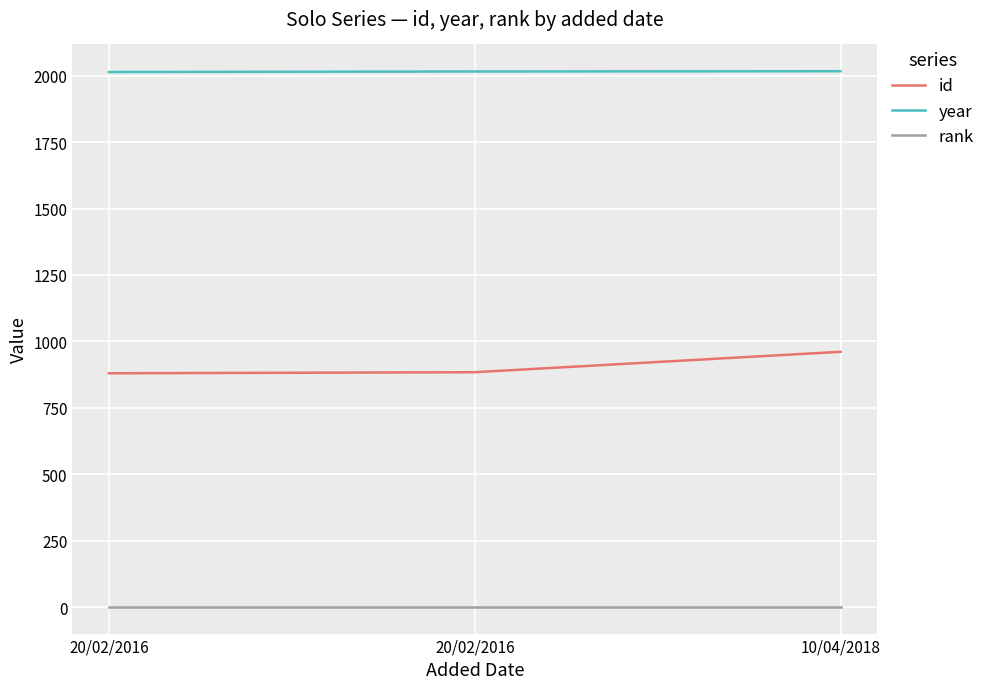

What is the total value across all series at 20/02/2016?

2895